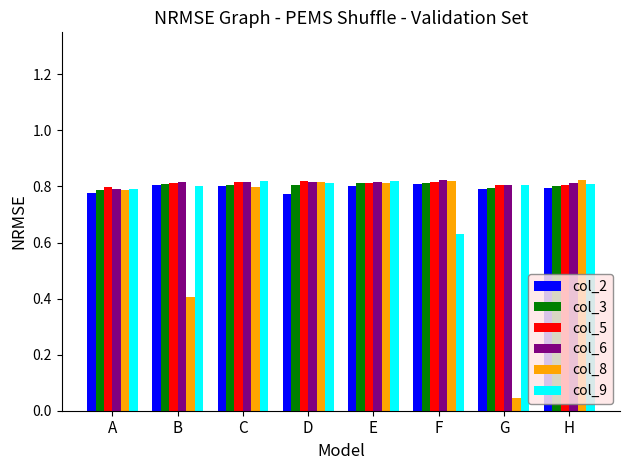

Between B and D, which series saw the biggest shift?

col_8